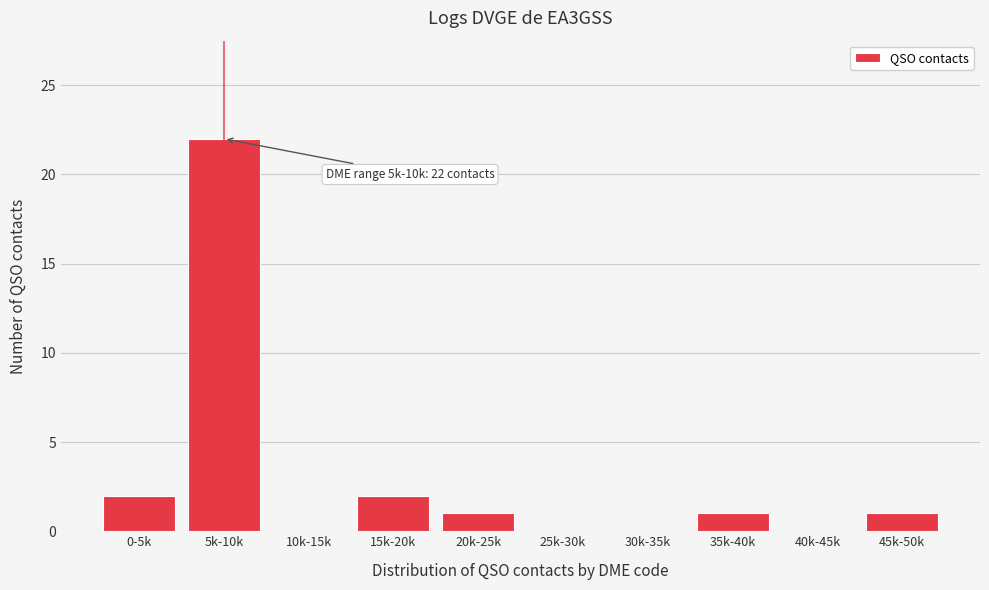

Reading left to right, extract all data points from this chart.

0-5k=2	5k-10k=22	10k-15k=0	15k-20k=2	20k-25k=1	25k-30k=0	30k-35k=0	35k-40k=1	40k-45k=0	45k-50k=1